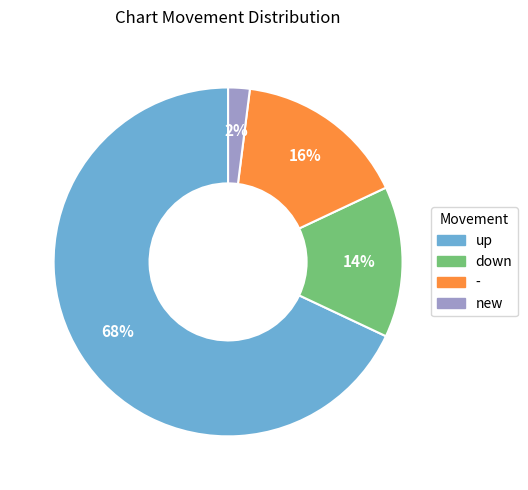

What is the largest slice in the pie chart?

up